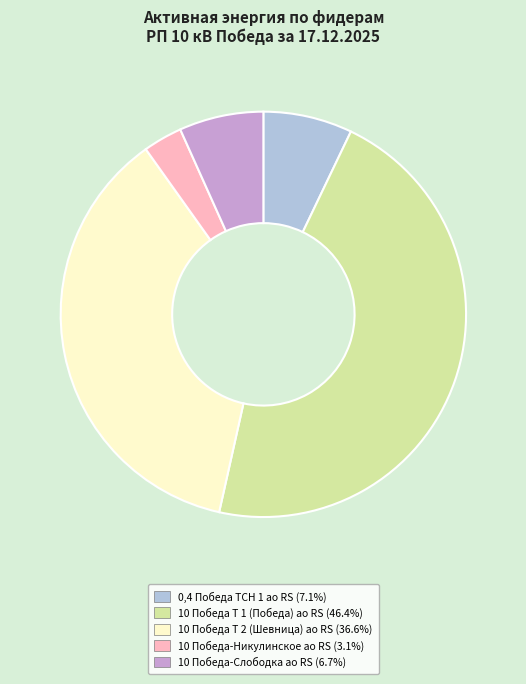

Is the sum of 10 Победа Т 2 (Шевница) ао RS and 10 Победа-Никулинское ао RS greater than half?

No